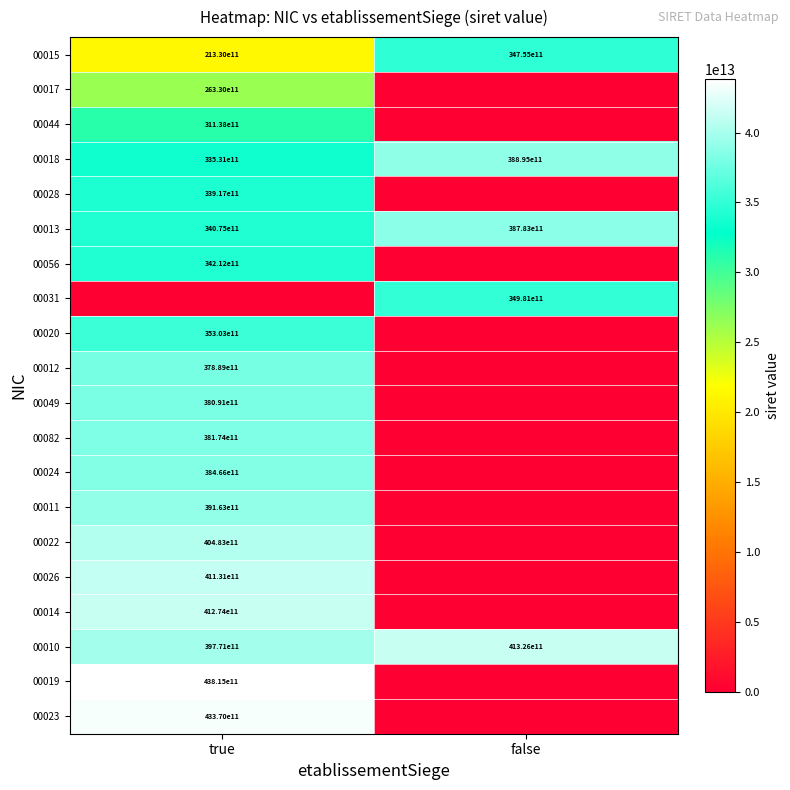

The 00026 series shows 41131000000000 at true. True or false?

True